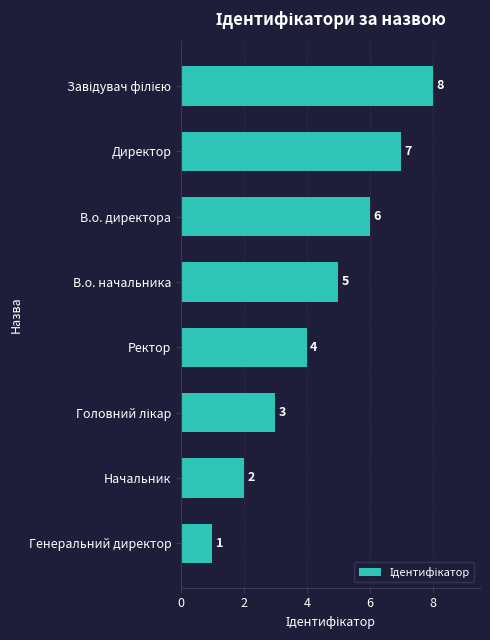

True or false: the data shows 1 at В.о. начальника.

False